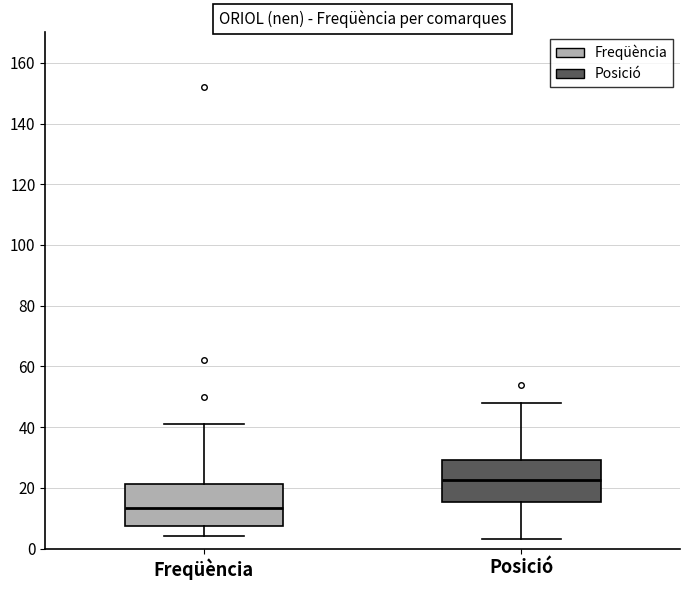

Where does the median line of the box for Freqüència sit on the y-axis? The values are not printed on the chart, so give them approximately, as read against the axis.

14